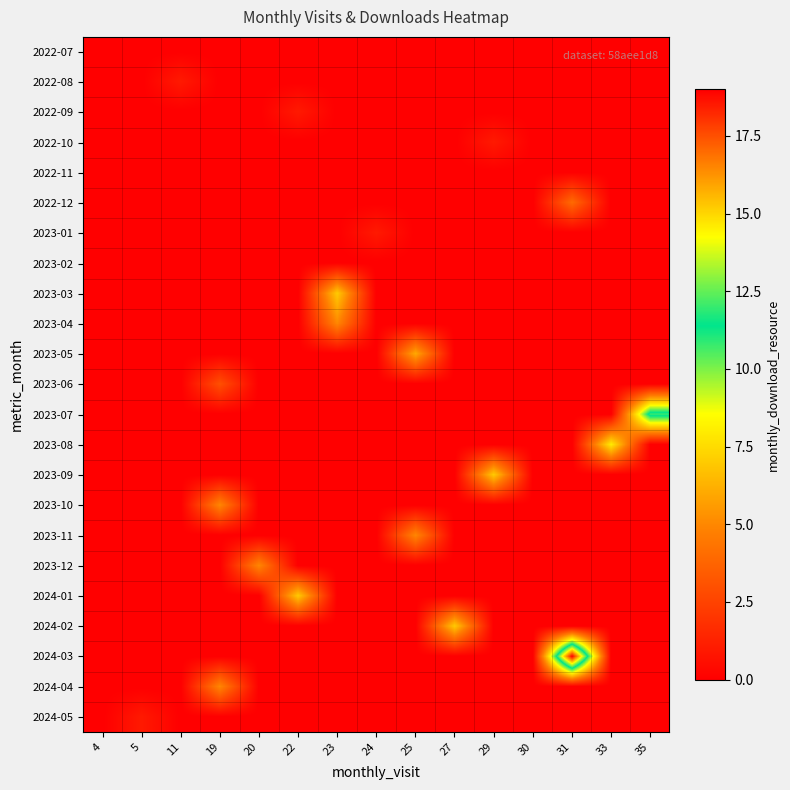

Which series has the widest spread of values?

2024-03